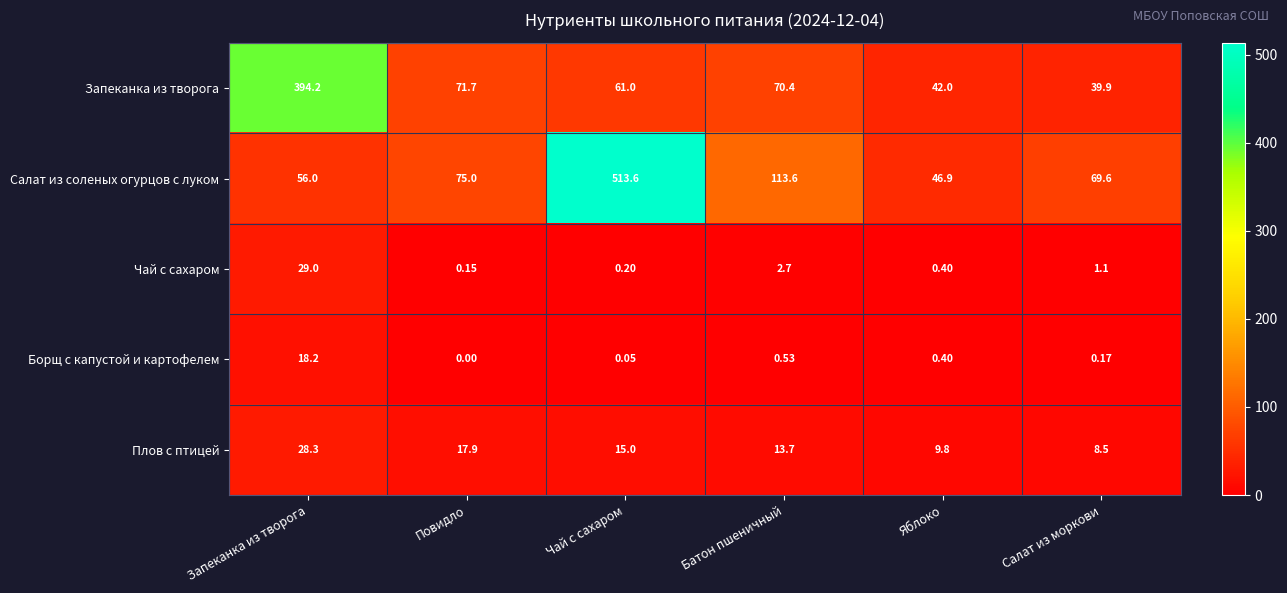

At which label does Чай с сахаром reach its peak?

Запеканка из творога